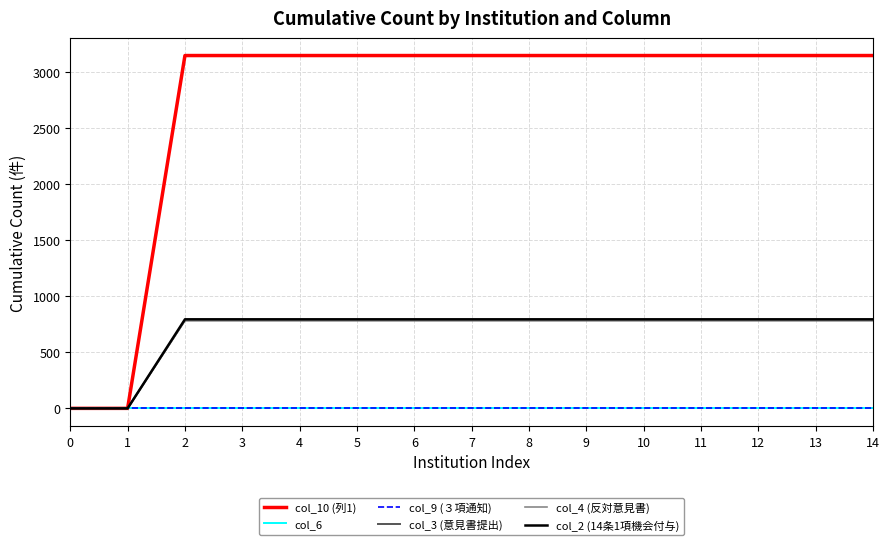

Does the chart display data point markers on the line(s)?

No